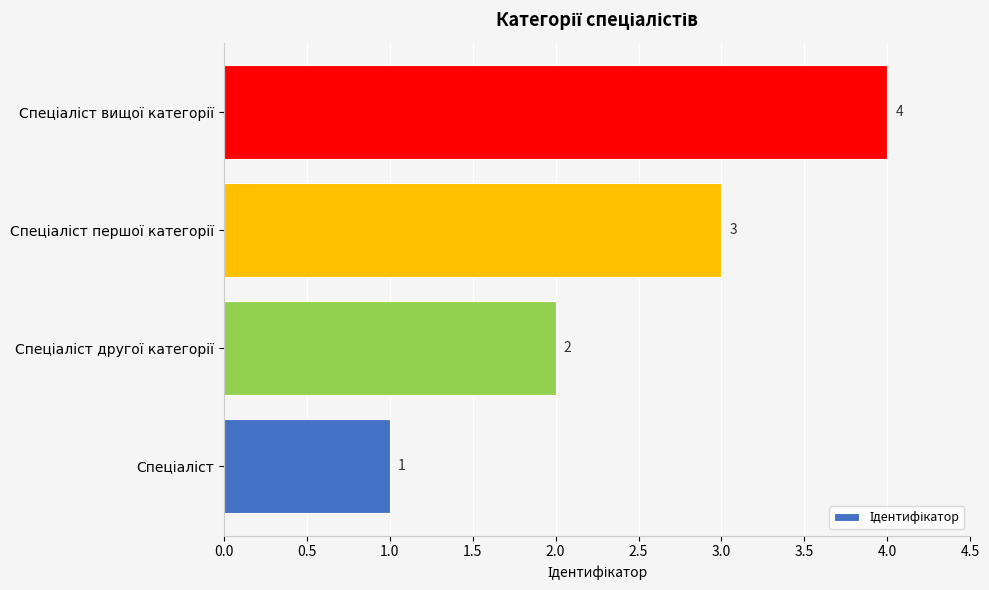

What is the maximum value shown in the chart?

4